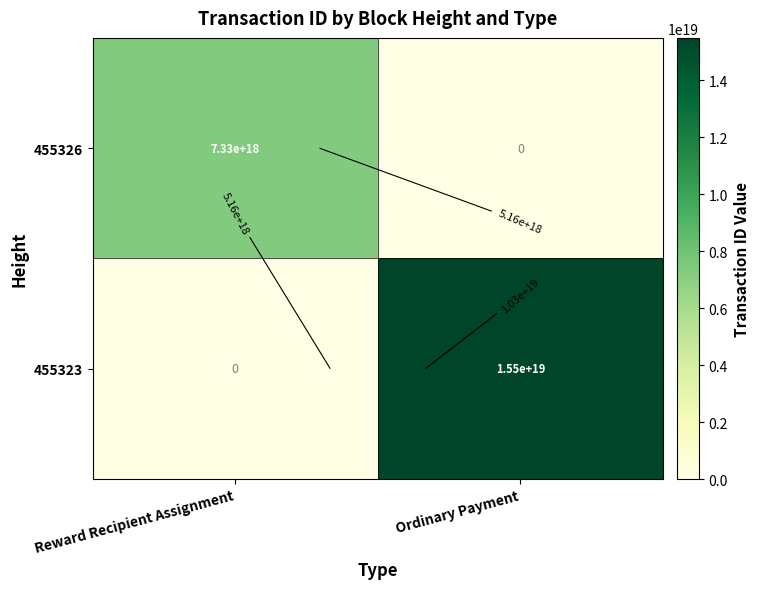

Is the value of 455323 at Reward Recipient Assignment greater than the value of 455326 at Reward Recipient Assignment?

No